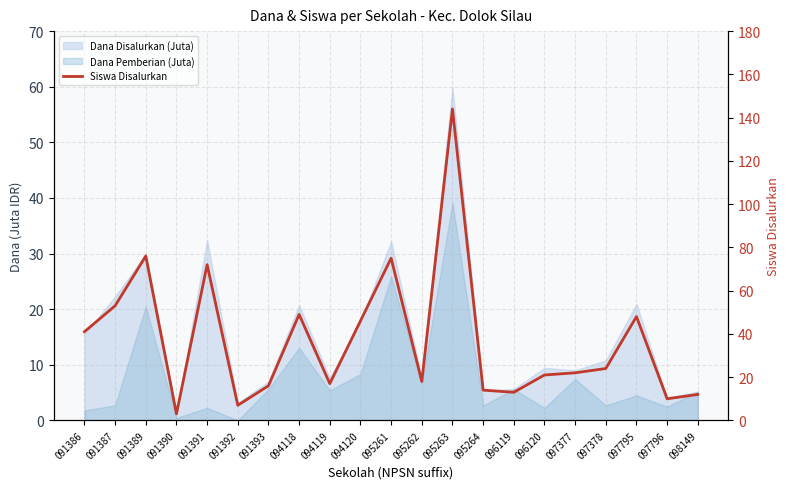

Approximately how many times larger is the value at 096120 compared to 096119?

1.6